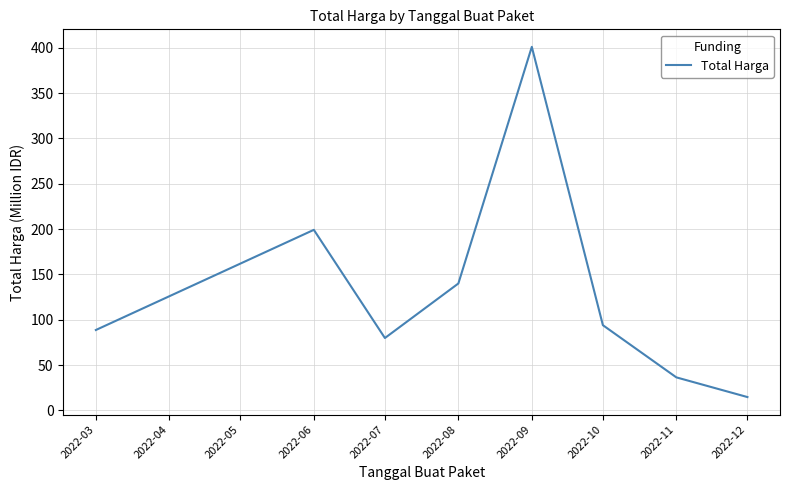

At which category does the chart reach its peak across all series?

2022-09